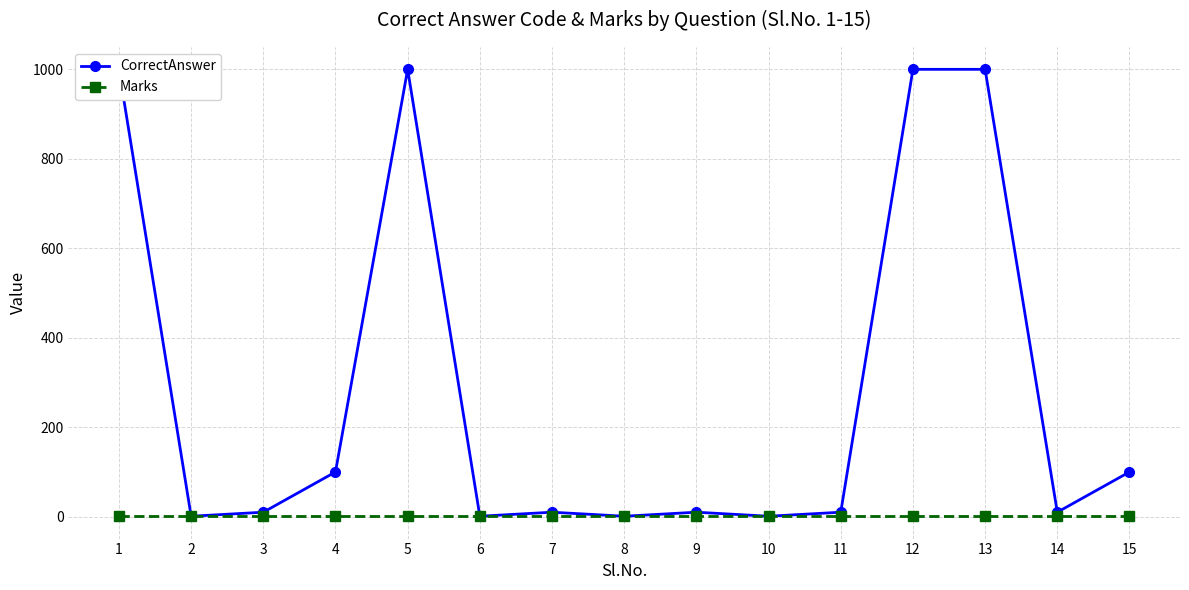

What is the average value of the CorrectAnswer series?

284